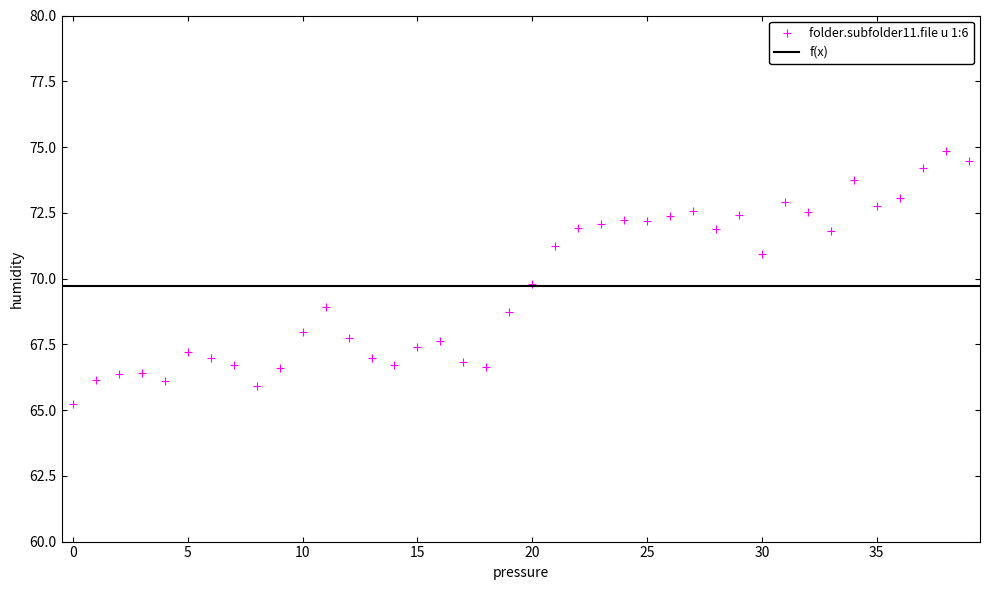

What Y value in the scatter plot is closest to 70?

69.8